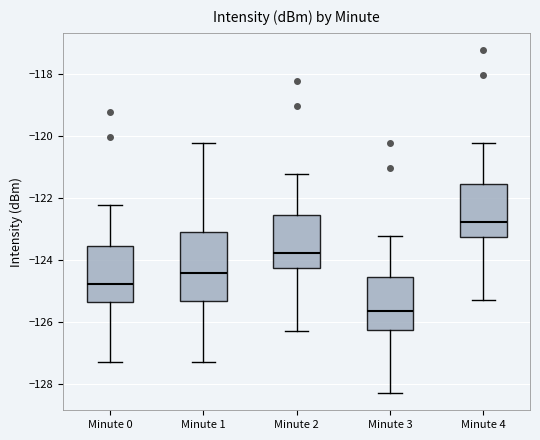

Reading left to right, transcribe this box plot: for each box, give where its median line is, the range the box spans, and where its two whiskers end, as read against the y-axis. The values are not printed on the chart, so give them approximately, as read against the axis.

Minute 0: median -124.8, box -125.4 to -123.6, whiskers -127.2 to -122.2
Minute 1: median -124.4, box -125.4 to -123.0, whiskers -127.4 to -120.2
Minute 2: median -123.8, box -124.2 to -122.6, whiskers -126.2 to -121.2
Minute 3: median -125.6, box -126.2 to -124.6, whiskers -128.2 to -123.2
Minute 4: median -122.8, box -123.2 to -121.6, whiskers -125.2 to -120.2